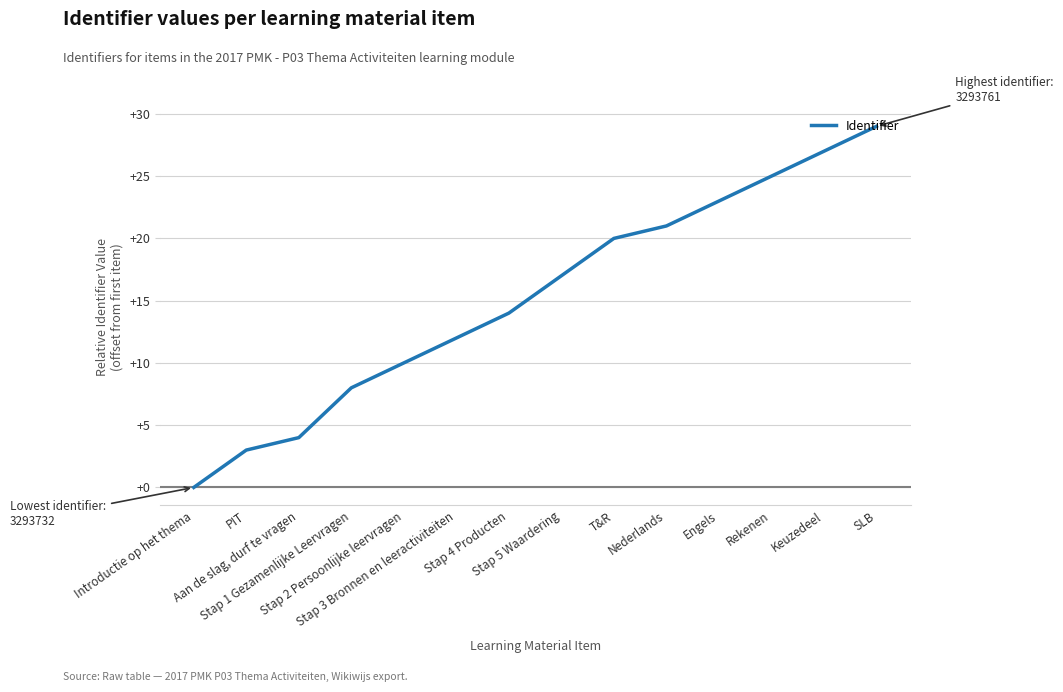

What is the difference between the values at PIT and Stap 4 Producten?

11